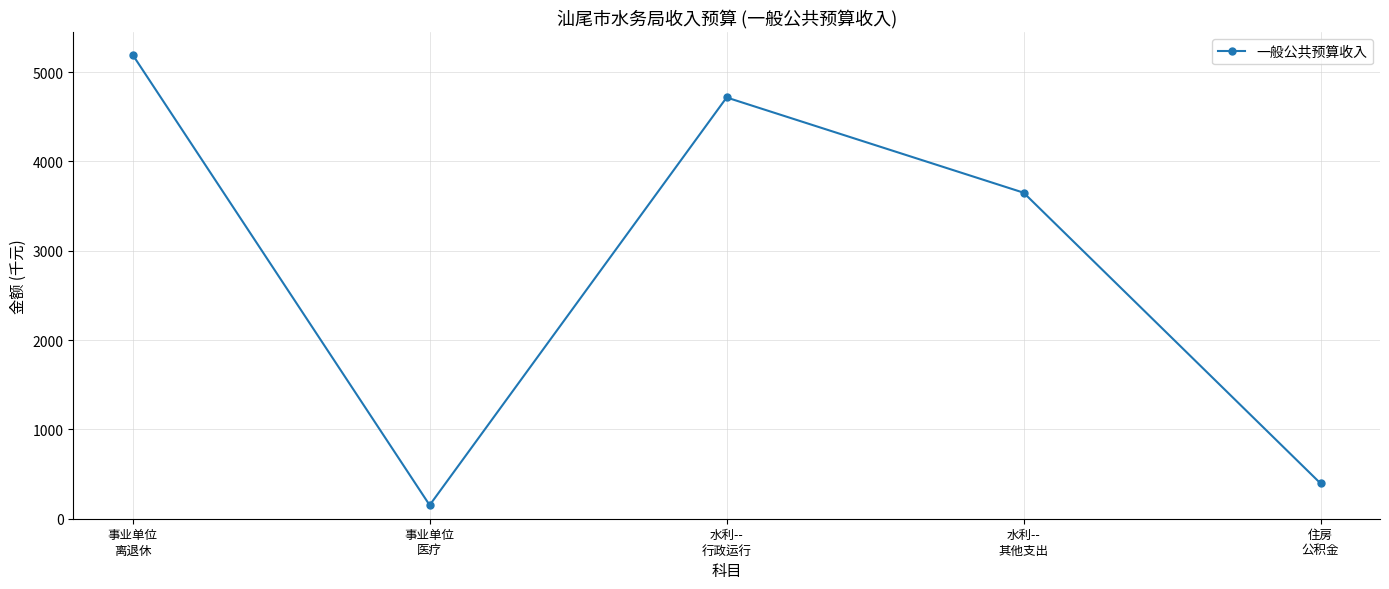

True or false: there are more than 0 points higher than both neighbors.

True